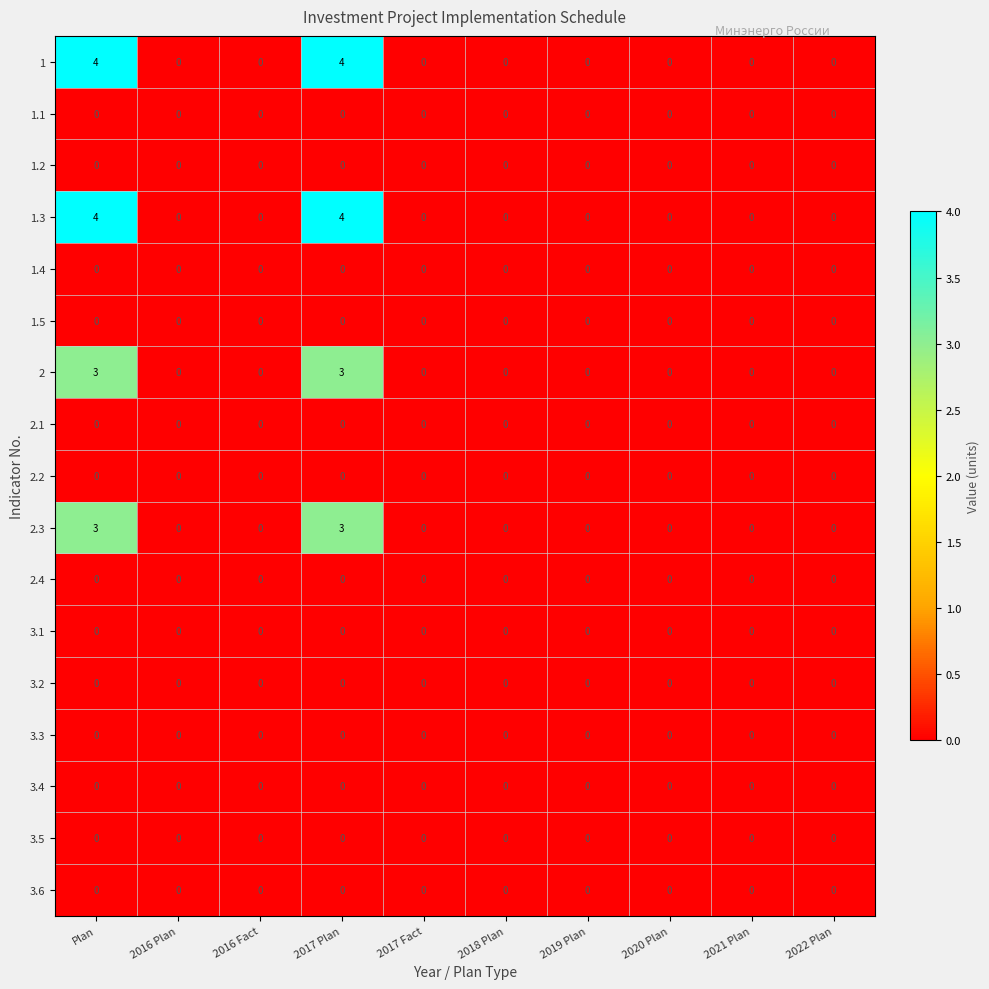

The 1.4 series shows 0 at 2022 Plan. True or false?

True